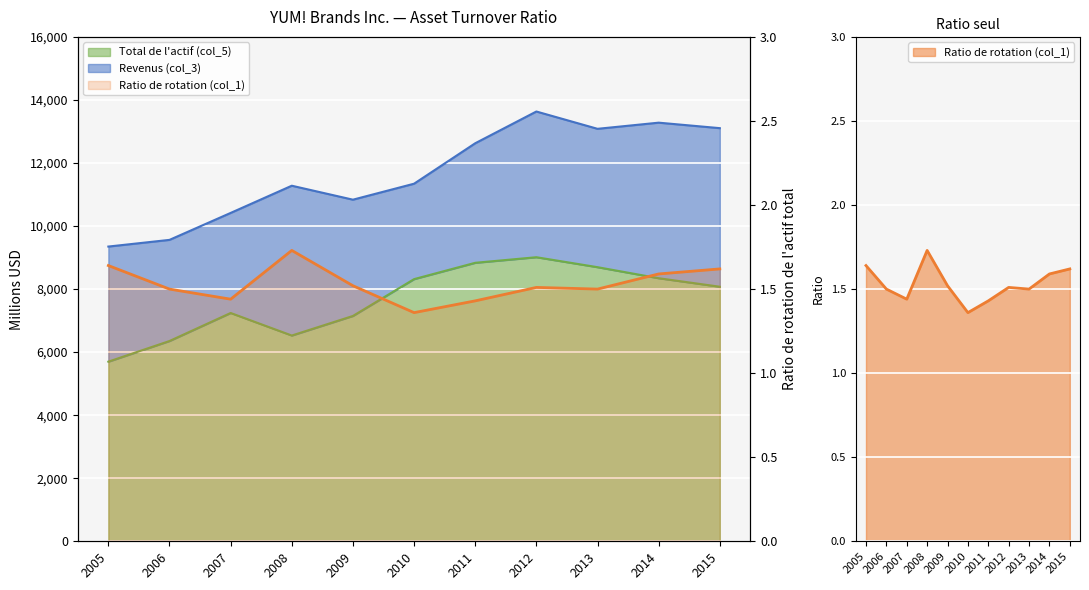

Where is the first local minimum for Ratio de rotation (col_1)?

2007